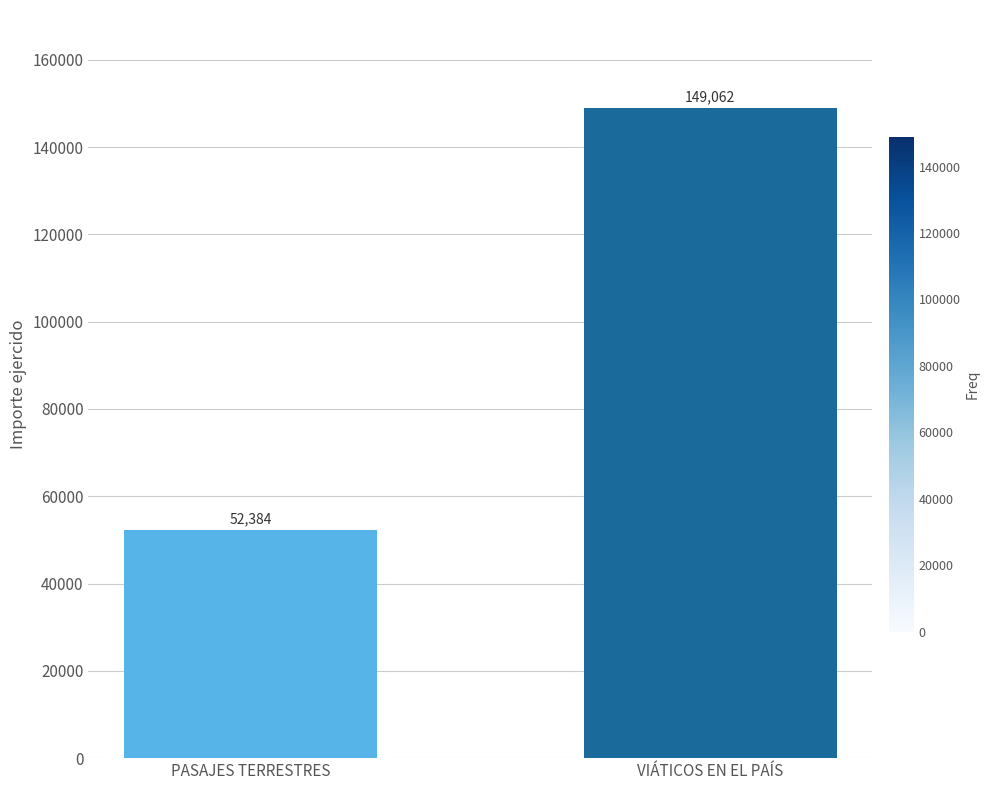

Where is the data nearest to the value 100722?

PASAJES TERRESTRES